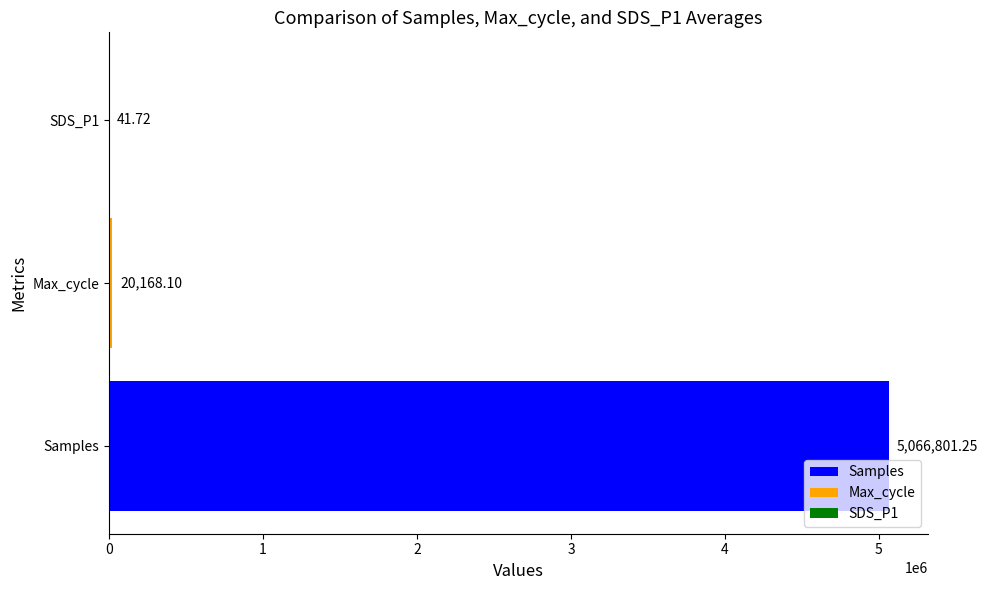

Approximately how many times larger is the value at Max_cycle compared to SDS_P1?

483.4